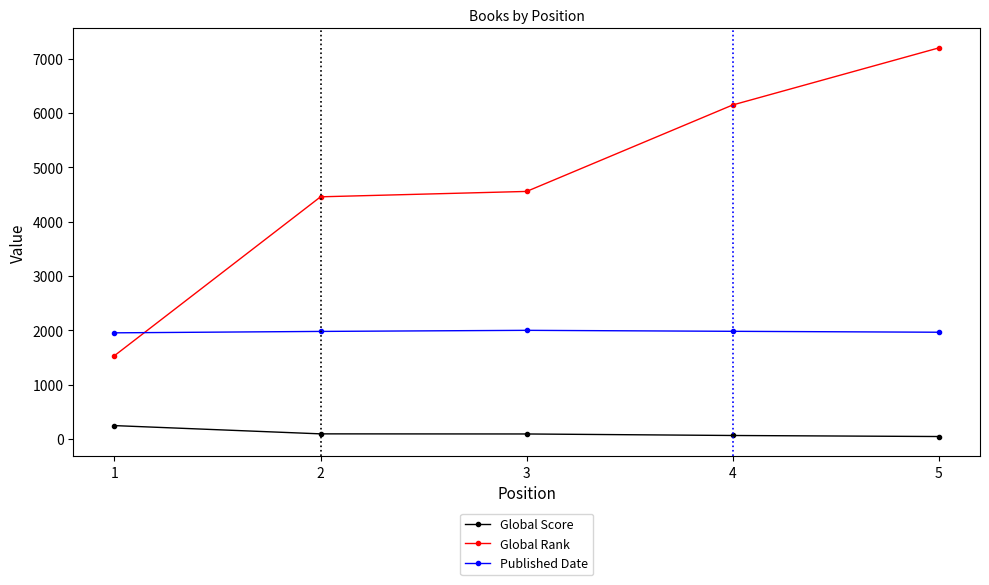

List the series in order of their peak value, lowest first.

Global Score, Published Date, Global Rank